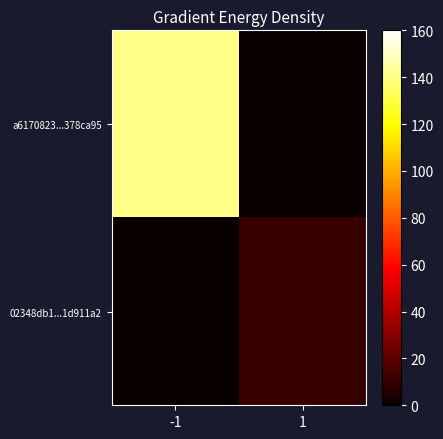

Count the number of categories in the chart.

2